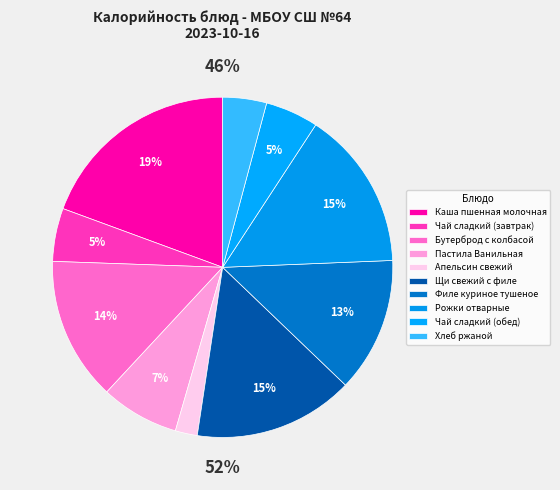

How many segments does this pie chart have?

10